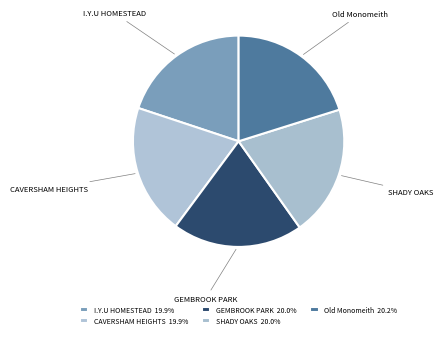

Is I.Y.U HOMESTEAD the majority of the pie?

No